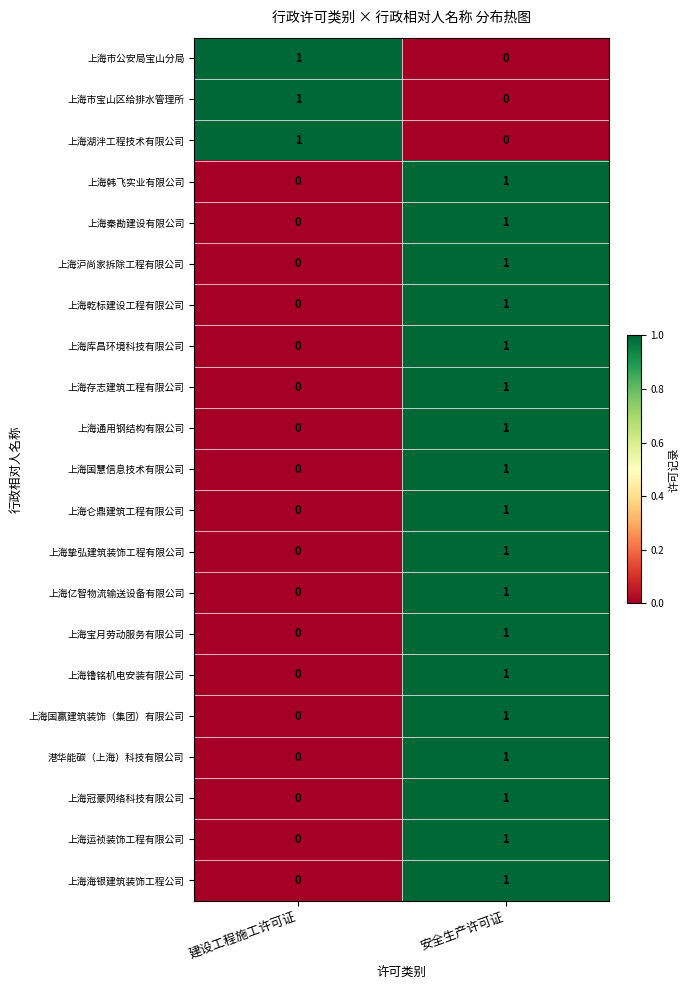

Which category has the highest value in the 上海湖泮工程技术有限公司 series?

建设工程施工许可证